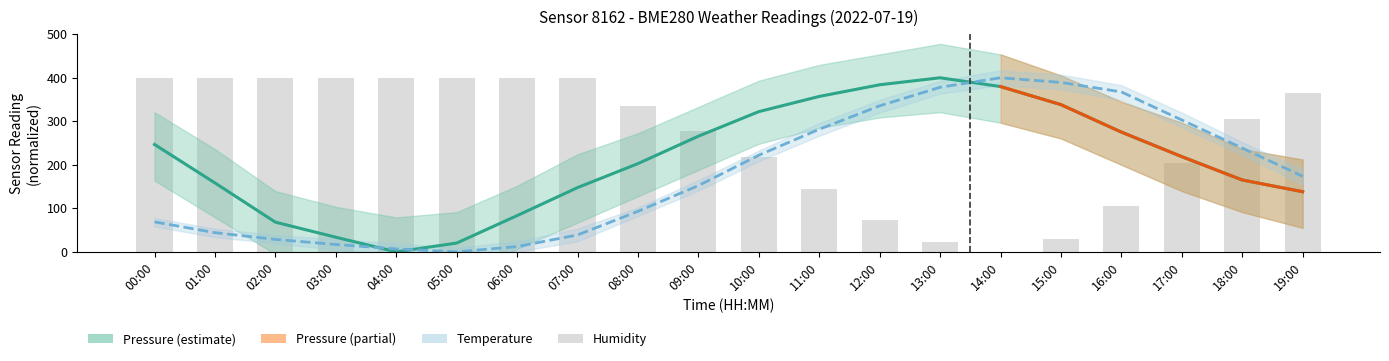

What is the difference between the second highest and minimum values in the temperature series?

389.3